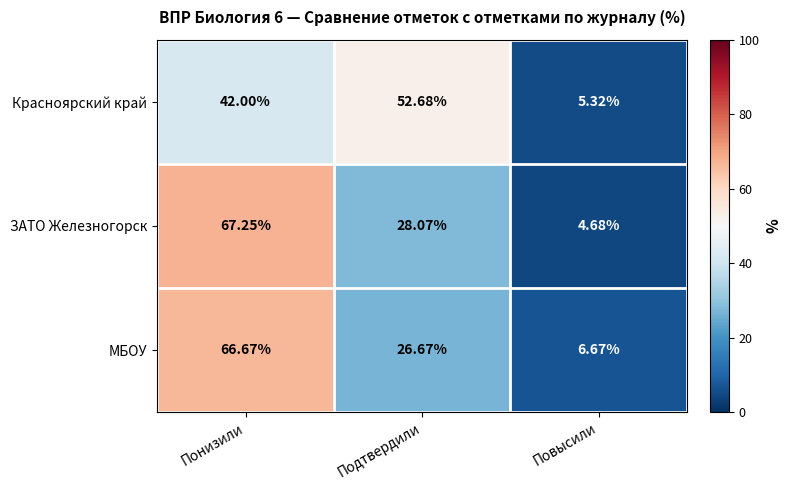

Where is Красноярский край nearest to the value 29?

Понизили